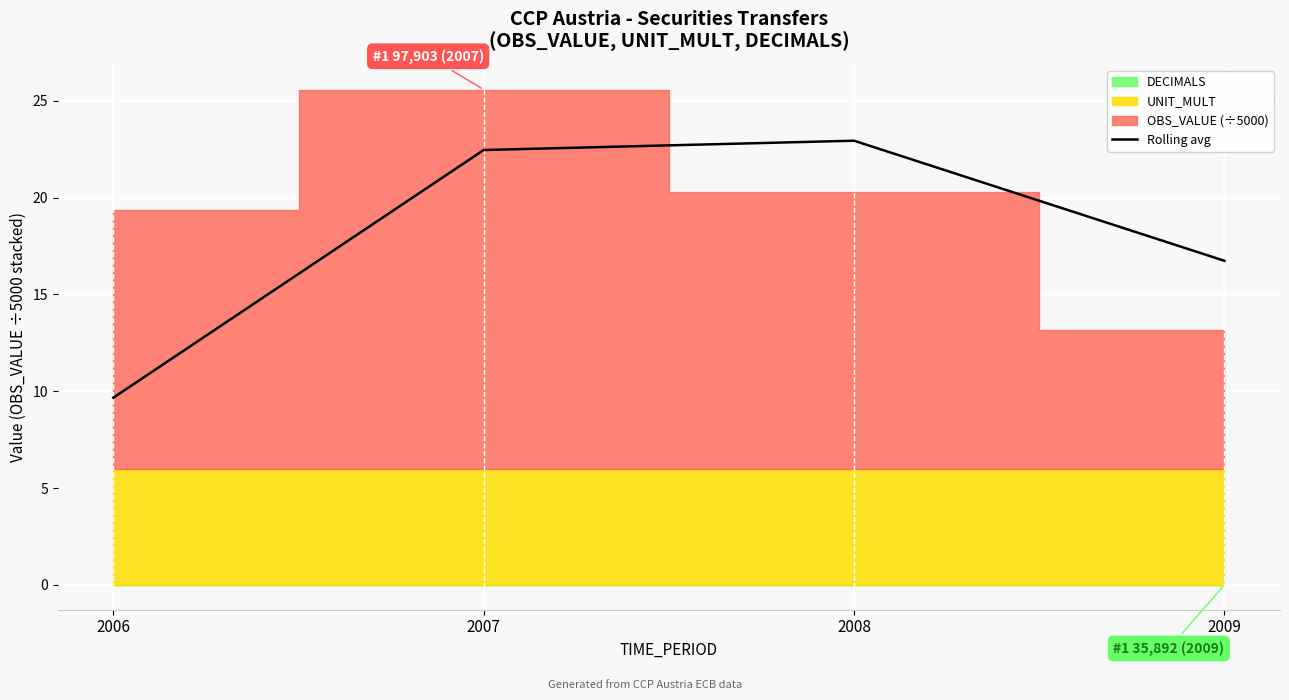

How many lines are shown in the chart?

1